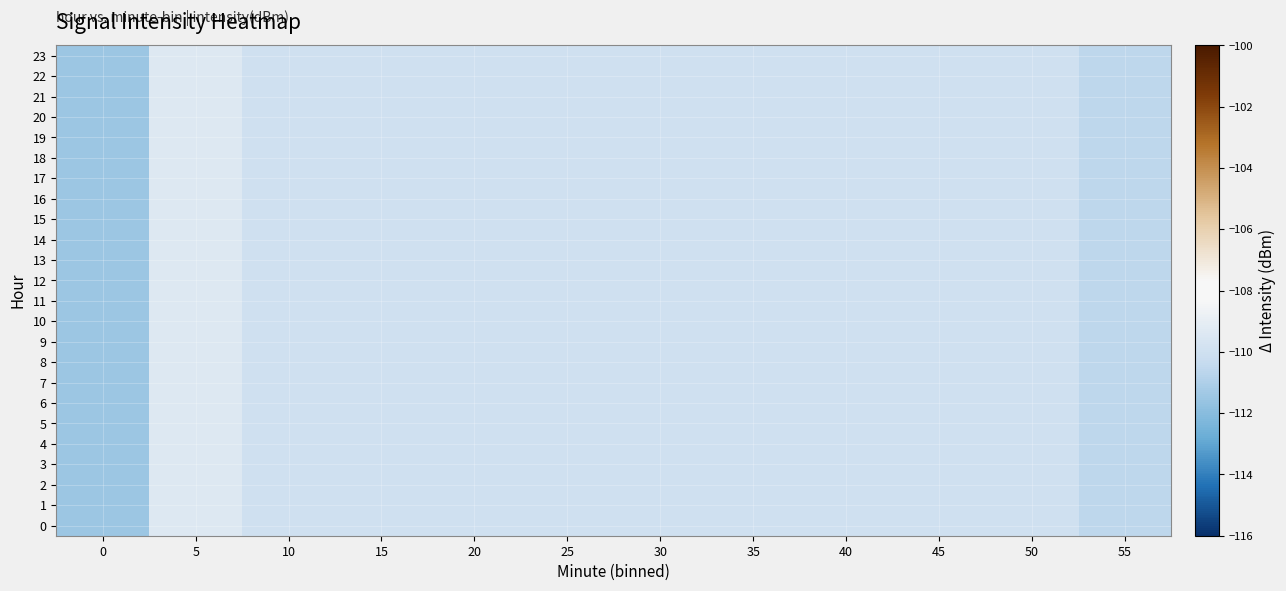

Reading left to right, extract all data points from this chart.

0: 0=-111.5	5=-109.4	10=-110.0	15=-110.0	20=-110.0	25=-110.0	30=-110.0	35=-110.0	40=-110.0	45=-110.0	50=-110.0	55=-110.6
1: 0=-111.5	5=-109.4	10=-110.0	15=-110.0	20=-110.0	25=-110.0	30=-110.0	35=-110.0	40=-110.0	45=-110.0	50=-110.0	55=-110.6
2: 0=-111.5	5=-109.4	10=-110.0	15=-110.0	20=-110.0	25=-110.0	30=-110.0	35=-110.0	40=-110.0	45=-110.0	50=-110.0	55=-110.6
3: 0=-111.5	5=-109.4	10=-110.0	15=-110.0	20=-110.0	25=-110.0	30=-110.0	35=-110.0	40=-110.0	45=-110.0	50=-110.0	55=-110.6
4: 0=-111.5	5=-109.4	10=-110.0	15=-110.0	20=-110.0	25=-110.0	30=-110.0	35=-110.0	40=-110.0	45=-110.0	50=-110.0	55=-110.6
5: 0=-111.5	5=-109.4	10=-110.0	15=-110.0	20=-110.0	25=-110.0	30=-110.0	35=-110.0	40=-110.0	45=-110.0	50=-110.0	55=-110.6
6: 0=-111.5	5=-109.4	10=-110.0	15=-110.0	20=-110.0	25=-110.0	30=-110.0	35=-110.0	40=-110.0	45=-110.0	50=-110.0	55=-110.6
7: 0=-111.5	5=-109.4	10=-110.0	15=-110.0	20=-110.0	25=-110.0	30=-110.0	35=-110.0	40=-110.0	45=-110.0	50=-110.0	55=-110.6
8: 0=-111.5	5=-109.4	10=-110.0	15=-110.0	20=-110.0	25=-110.0	30=-110.0	35=-110.0	40=-110.0	45=-110.0	50=-110.0	55=-110.6
9: 0=-111.5	5=-109.4	10=-110.0	15=-110.0	20=-110.0	25=-110.0	30=-110.0	35=-110.0	40=-110.0	45=-110.0	50=-110.0	55=-110.6
10: 0=-111.5	5=-109.4	10=-110.0	15=-110.0	20=-110.0	25=-110.0	30=-110.0	35=-110.0	40=-110.0	45=-110.0	50=-110.0	55=-110.6
11: 0=-111.5	5=-109.4	10=-110.0	15=-110.0	20=-110.0	25=-110.0	30=-110.0	35=-110.0	40=-110.0	45=-110.0	50=-110.0	55=-110.6
12: 0=-111.5	5=-109.4	10=-110.0	15=-110.0	20=-110.0	25=-110.0	30=-110.0	35=-110.0	40=-110.0	45=-110.0	50=-110.0	55=-110.6
13: 0=-111.5	5=-109.4	10=-110.0	15=-110.0	20=-110.0	25=-110.0	30=-110.0	35=-110.0	40=-110.0	45=-110.0	50=-110.0	55=-110.6
14: 0=-111.5	5=-109.4	10=-110.0	15=-110.0	20=-110.0	25=-110.0	30=-110.0	35=-110.0	40=-110.0	45=-110.0	50=-110.0	55=-110.6
15: 0=-111.5	5=-109.4	10=-110.0	15=-110.0	20=-110.0	25=-110.0	30=-110.0	35=-110.0	40=-110.0	45=-110.0	50=-110.0	55=-110.6
16: 0=-111.5	5=-109.4	10=-110.0	15=-110.0	20=-110.0	25=-110.0	30=-110.0	35=-110.0	40=-110.0	45=-110.0	50=-110.0	55=-110.6
17: 0=-111.5	5=-109.4	10=-110.0	15=-110.0	20=-110.0	25=-110.0	30=-110.0	35=-110.0	40=-110.0	45=-110.0	50=-110.0	55=-110.6
18: 0=-111.5	5=-109.4	10=-110.0	15=-110.0	20=-110.0	25=-110.0	30=-110.0	35=-110.0	40=-110.0	45=-110.0	50=-110.0	55=-110.6
19: 0=-111.5	5=-109.4	10=-110.0	15=-110.0	20=-110.0	25=-110.0	30=-110.0	35=-110.0	40=-110.0	45=-110.0	50=-110.0	55=-110.6
20: 0=-111.5	5=-109.4	10=-110.0	15=-110.0	20=-110.0	25=-110.0	30=-110.0	35=-110.0	40=-110.0	45=-110.0	50=-110.0	55=-110.6
21: 0=-111.5	5=-109.4	10=-110.0	15=-110.0	20=-110.0	25=-110.0	30=-110.0	35=-110.0	40=-110.0	45=-110.0	50=-110.0	55=-110.6
22: 0=-111.5	5=-109.4	10=-110.0	15=-110.0	20=-110.0	25=-110.0	30=-110.0	35=-110.0	40=-110.0	45=-110.0	50=-110.0	55=-110.6
23: 0=-111.5	5=-109.4	10=-110.0	15=-110.0	20=-110.0	25=-110.0	30=-110.0	35=-110.0	40=-110.0	45=-110.0	50=-110.0	55=-110.6